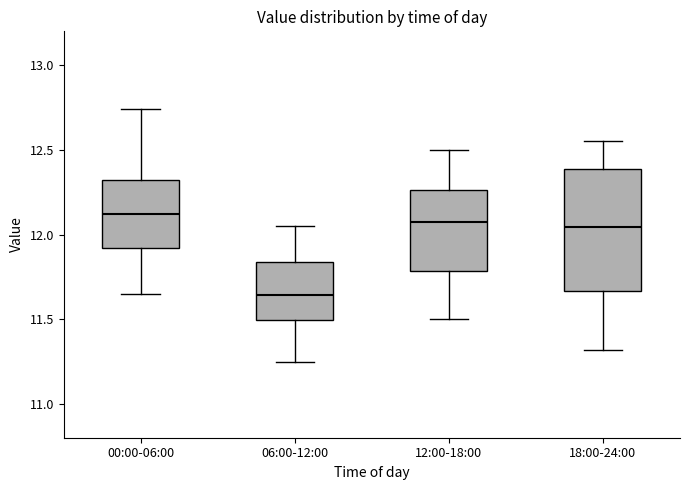

Reading left to right, read every box against the y-axis: the position of its median line, the range the box covers, and the ends of its whiskers. The values are not printed on the chart, so give them approximately, as read against the axis.

00:00-06:00: median 12.10, box 11.90 to 12.30, whiskers 11.65 to 12.75
06:00-12:00: median 11.65, box 11.50 to 11.85, whiskers 11.25 to 12.05
12:00-18:00: median 12.10, box 11.80 to 12.25, whiskers 11.50 to 12.50
18:00-24:00: median 12.05, box 11.65 to 12.40, whiskers 11.30 to 12.55